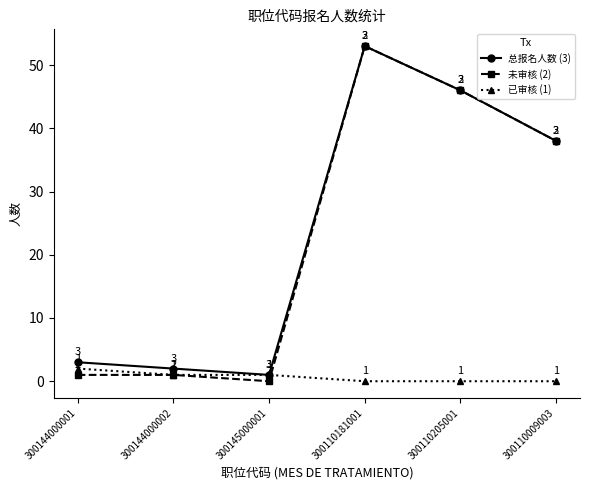

What position from the left is 300144000001?

1